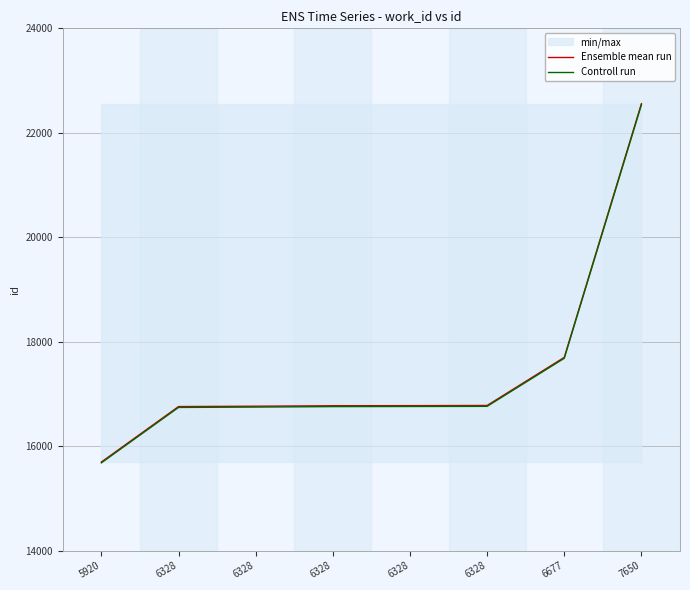

What is the smallest value displayed?

15681.3